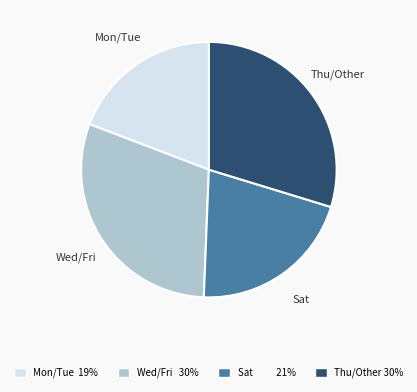

Does any single category account for the majority?

No